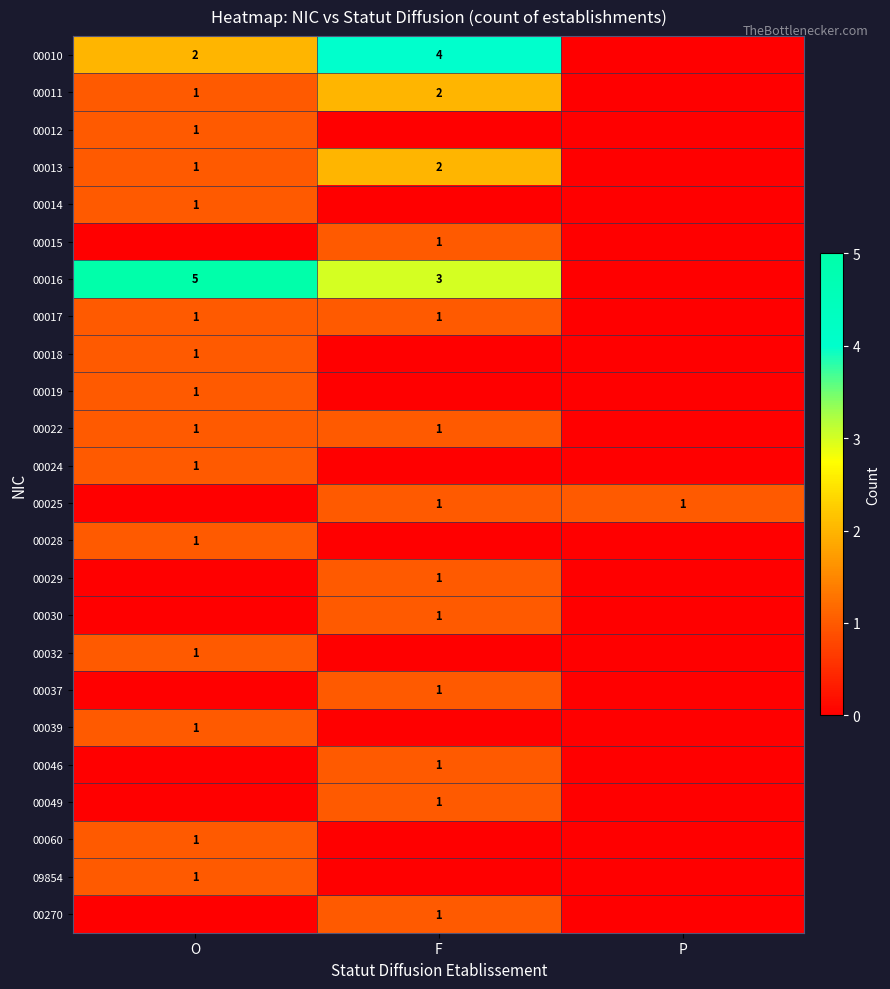

True or false: 00060 has a value of 0 at O.

False